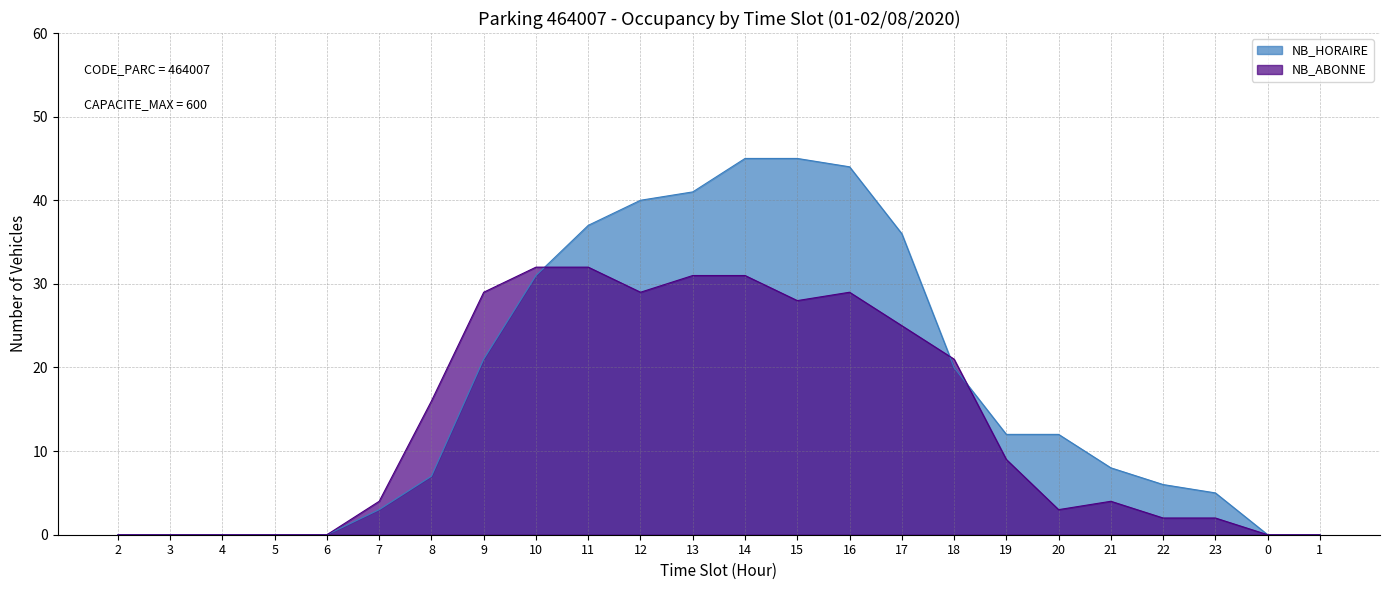

Which series has the widest spread of values?

NB_HORAIRE